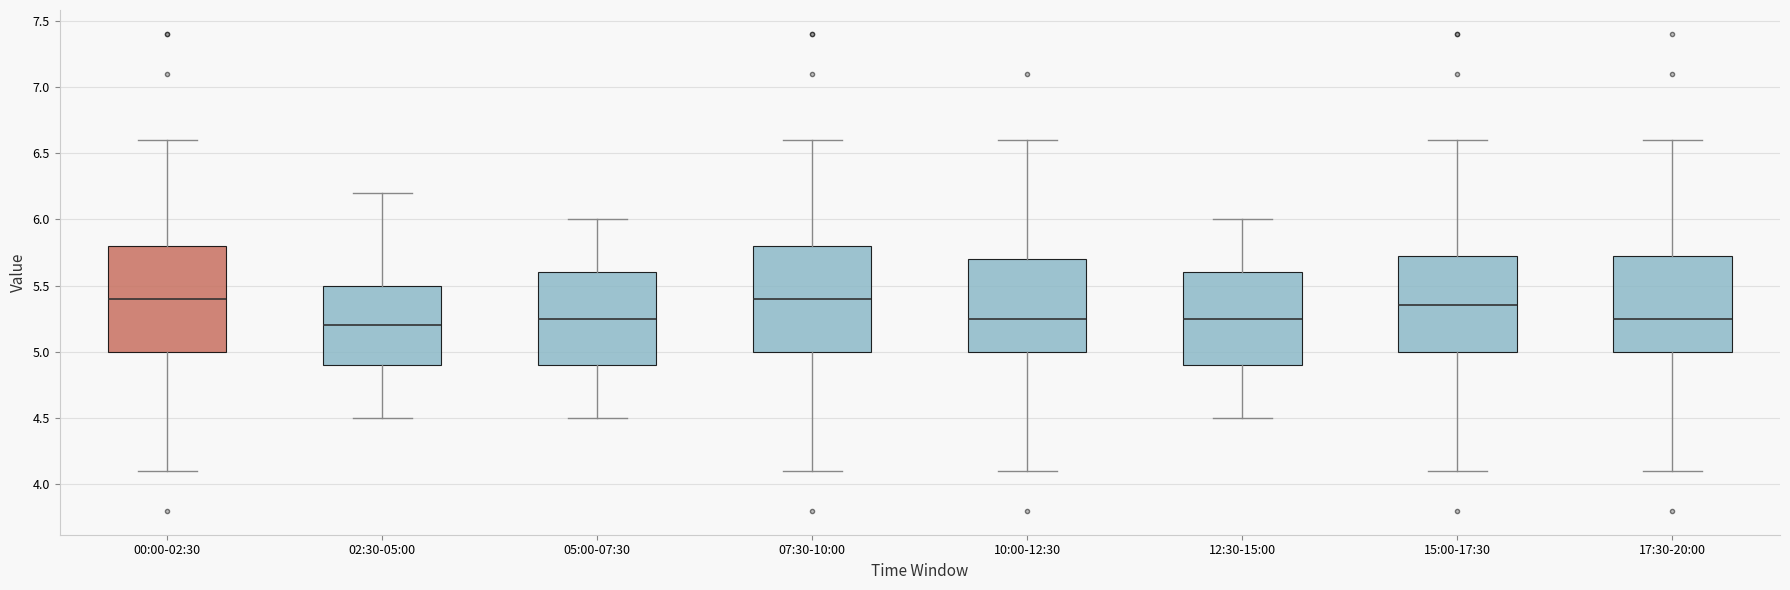

Where is the upper edge of the box for 05:00-07:30 on the y-axis? The values are not printed on the chart, so give them approximately, as read against the axis.

5.60